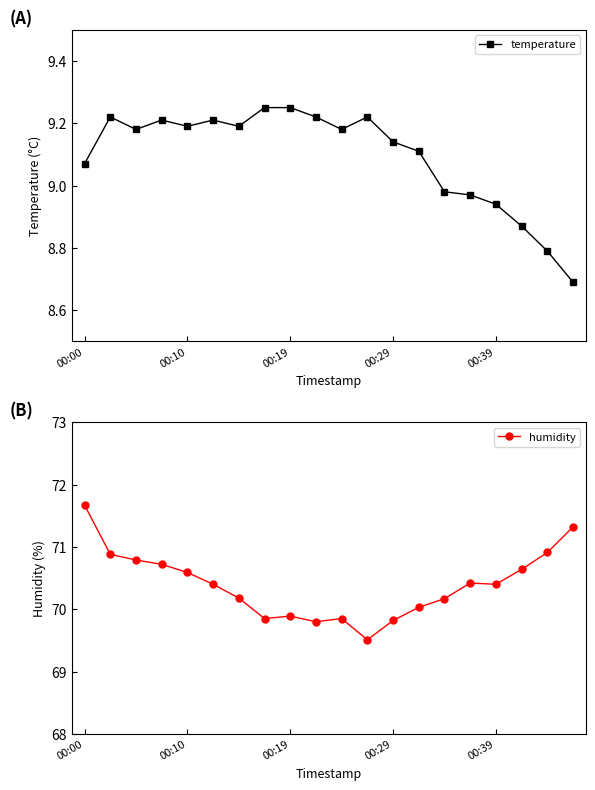

How many interior local peaks does the temperature series have?

4